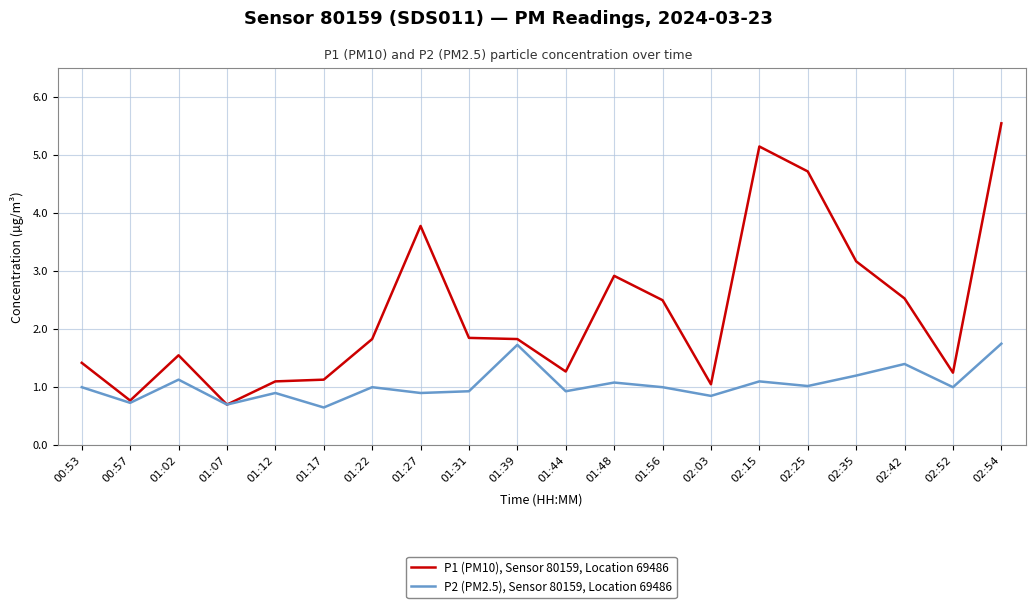

Which series changed the most between 01:22 and 02:54?

P1 (PM10), Sensor 80159, Location 69486